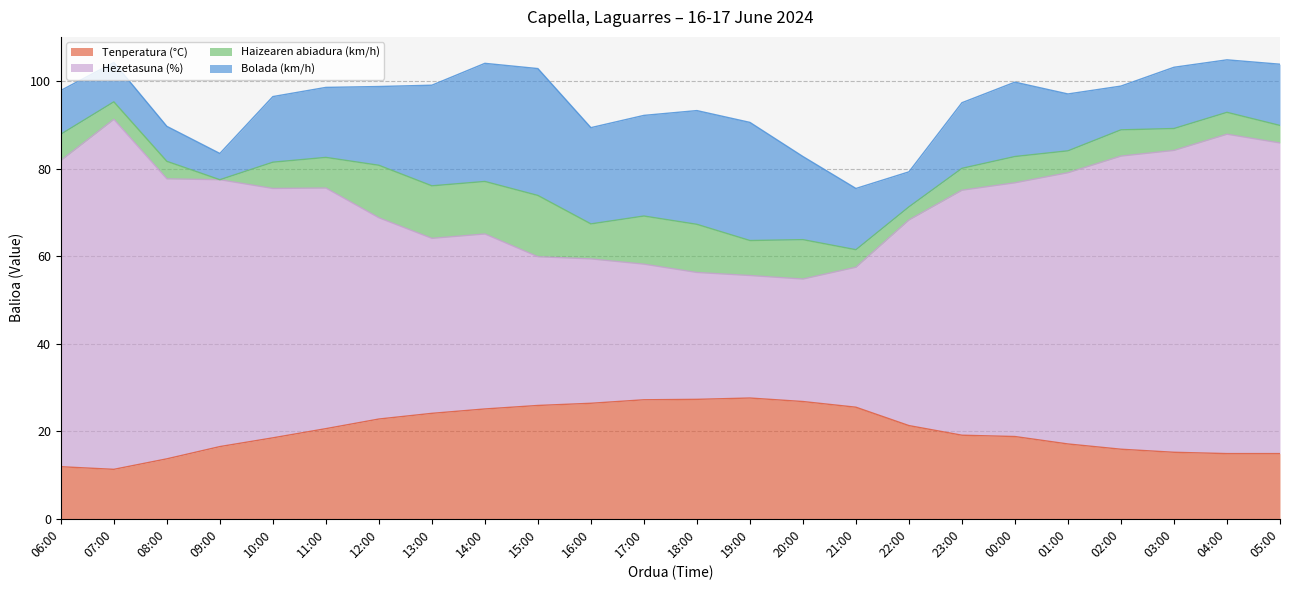

The Hezetasuna (%) series shows 156.5 at 04:00. True or false?

False